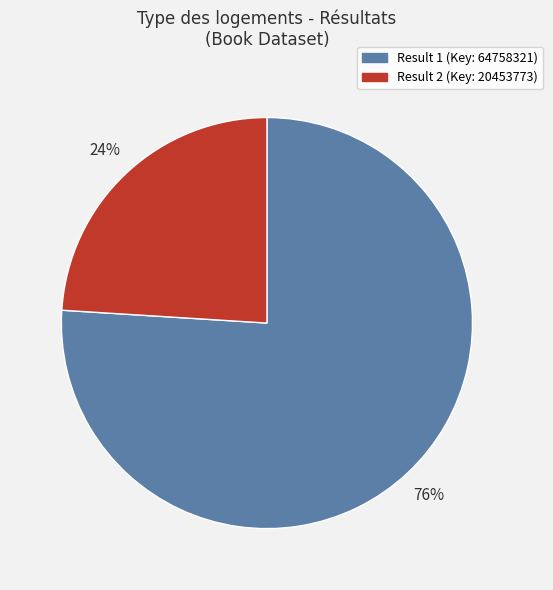

Which slice is the largest?

Result 1 (Key: 64758321)